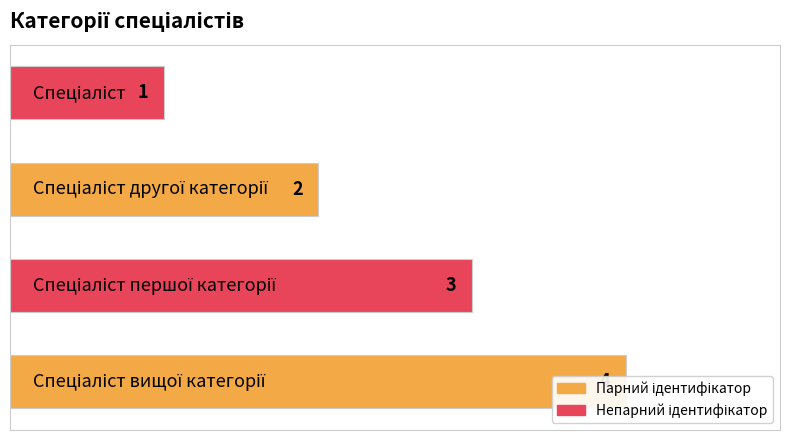

What is the value of the 1st bar from the left?

1